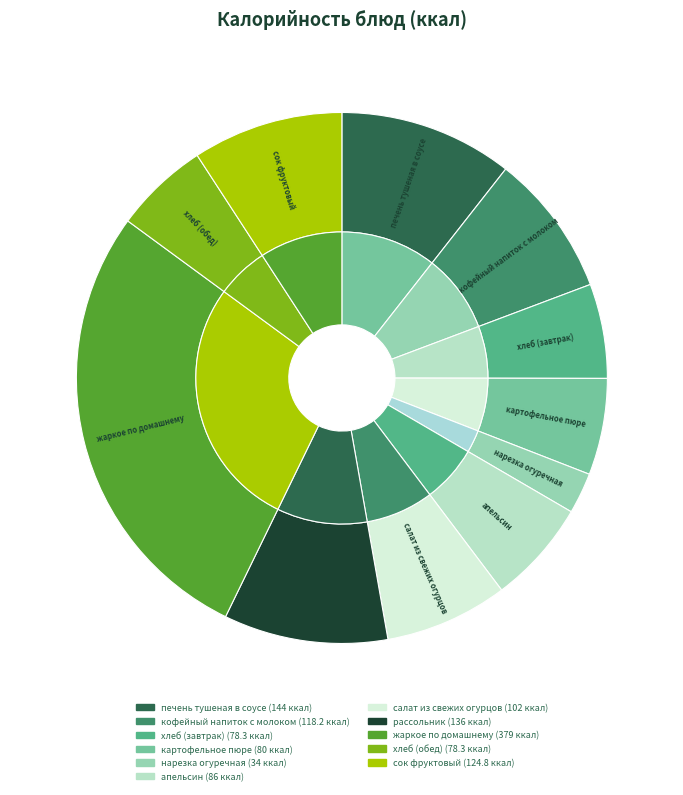

To the nearest percent, what is the average slice percentage?

9%